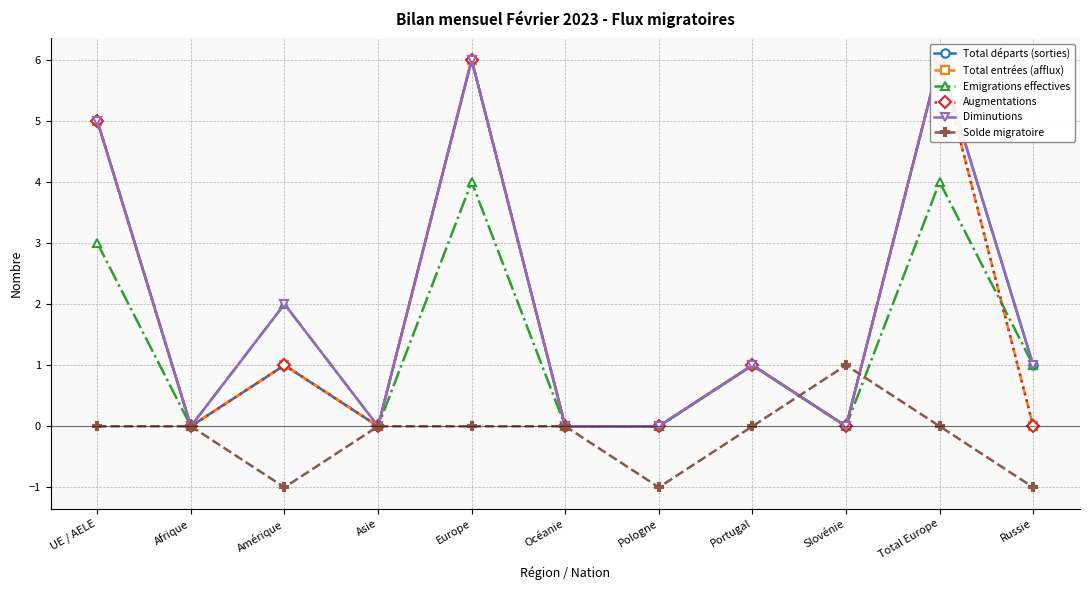

Rank the series by their maximum value, from lowest to highest.

Solde migratoire, Emigrations effectives, Total départs (sorties), Total entrées (afflux), Augmentations, Diminutions